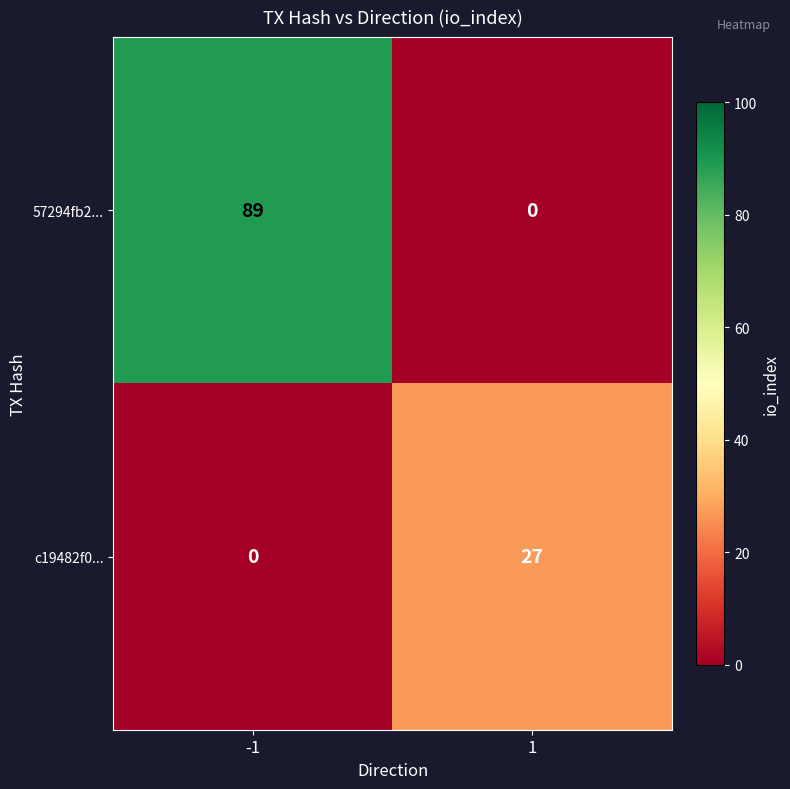

What is the average value of the c19482f0... series?

14